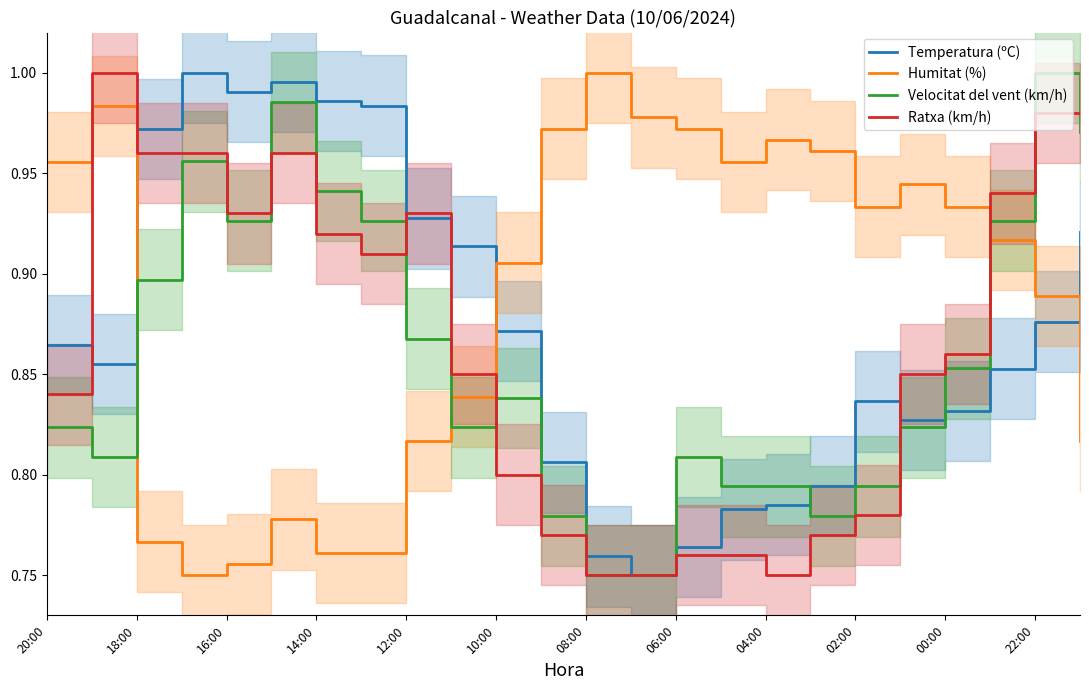

What is the minimum value for Velocitat del vent (km/h)?

0.8